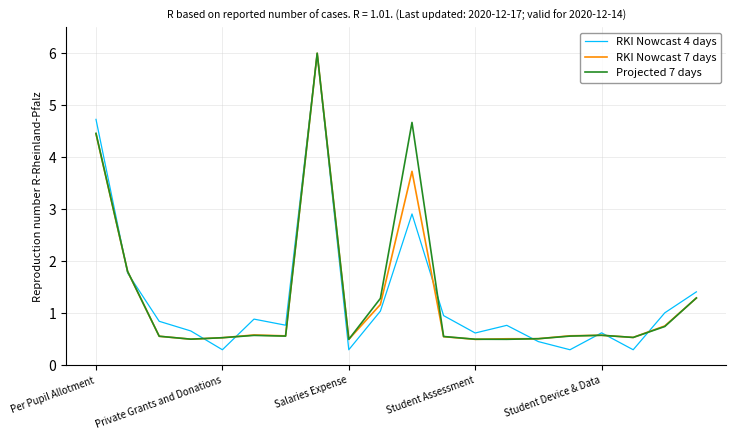

What is the minimum value shown in the chart?

0.3